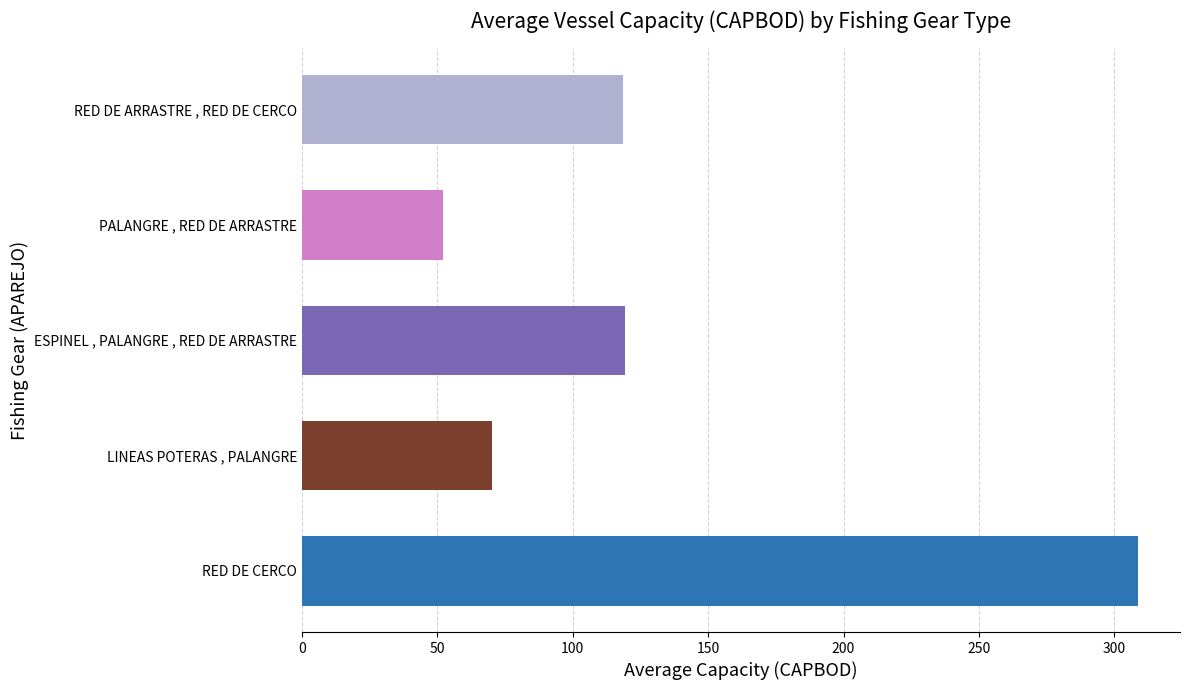

What is the label of the 2nd bar from the left?

LINEAS POTERAS , PALANGRE